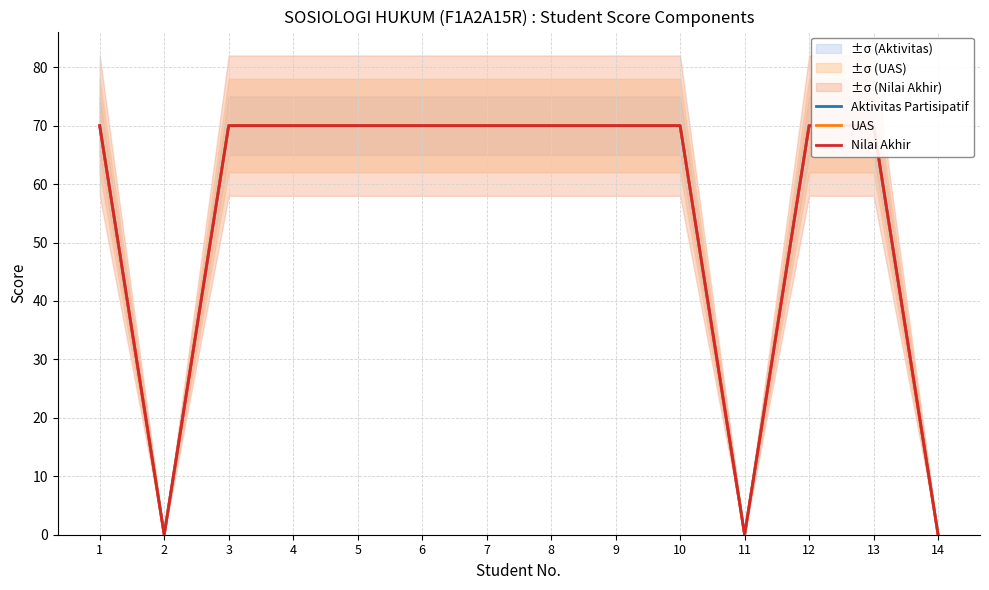

At which category is the sum across all series the highest?

1